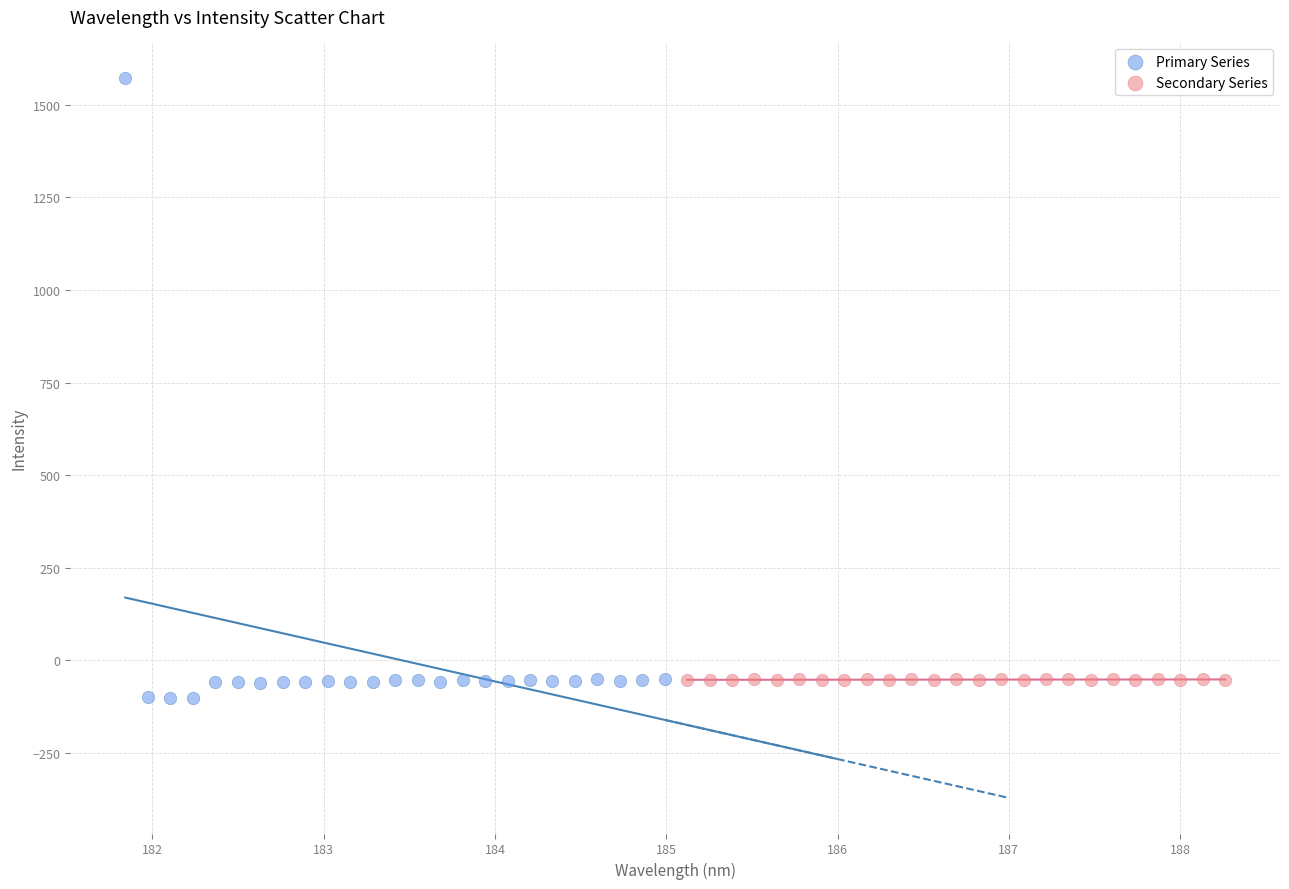

Which series reaches the maximum Y coordinate?

Primary Series